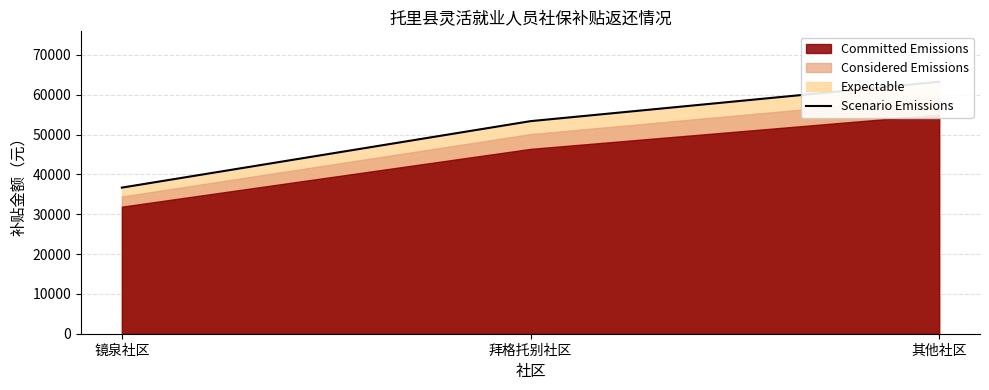

Reading left to right, what are all the values shown in this chart?

36674.2	53356.3	63250.0